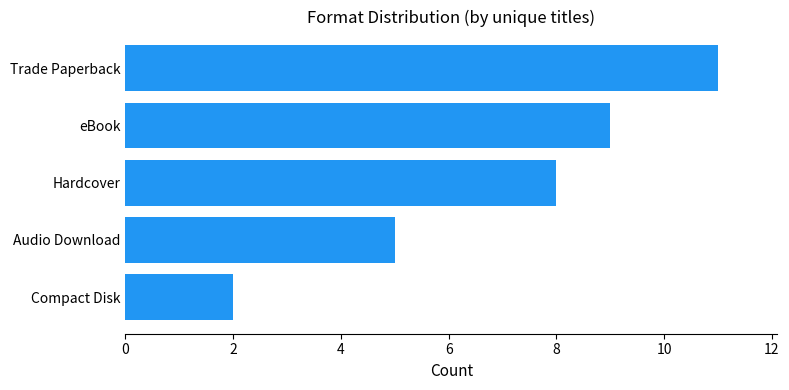

What is the approximate value at Audio Download?

5